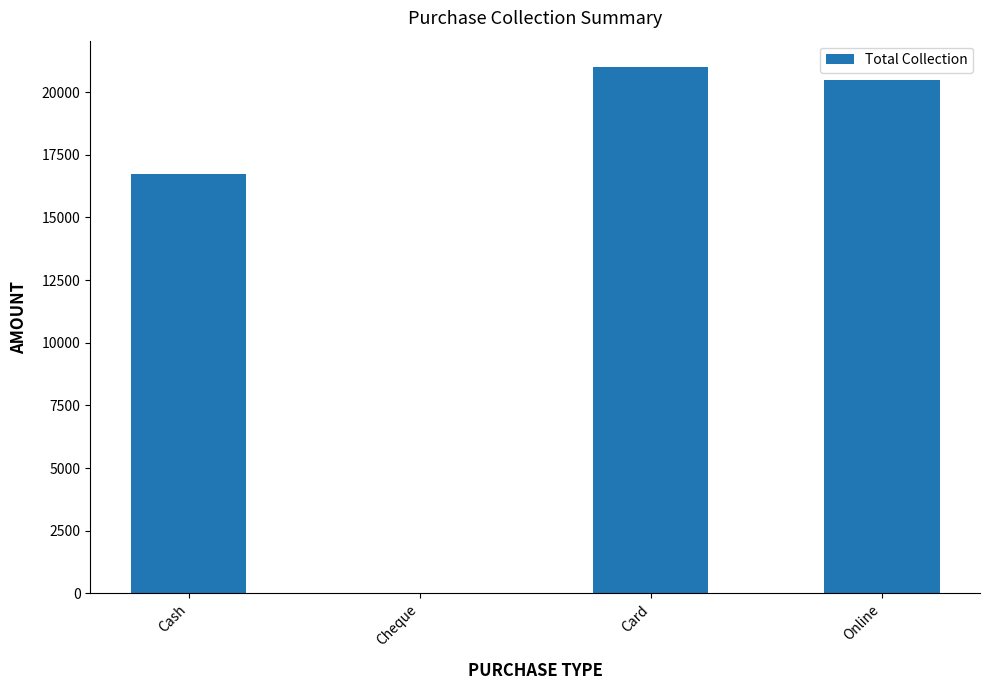

What is the maximum value shown in the chart?

21000